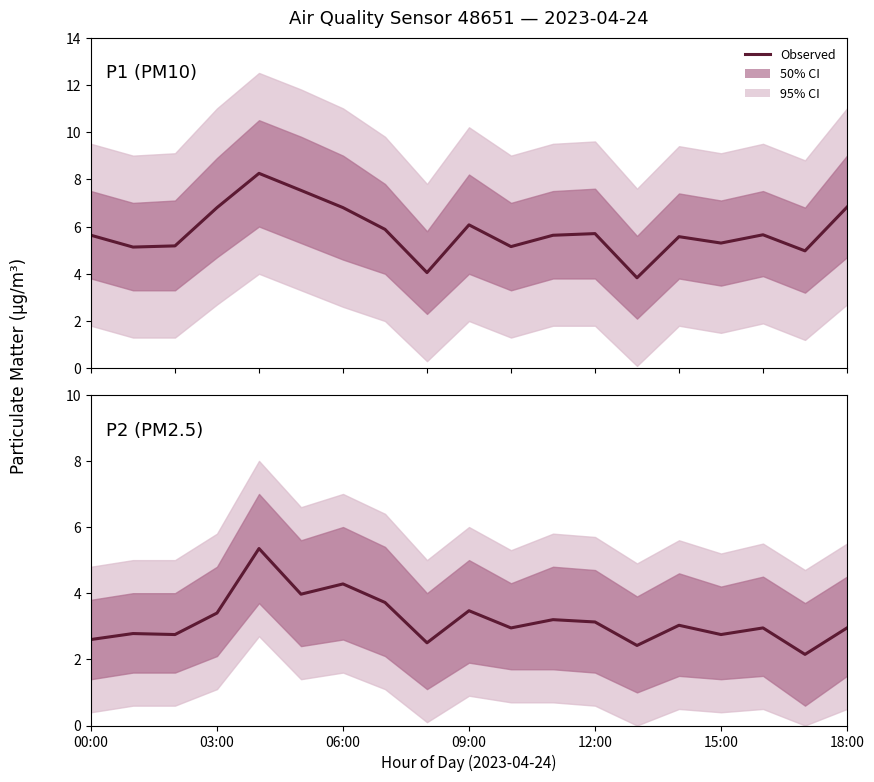

At which label does P2 (PM2.5) reach its minimum?

17